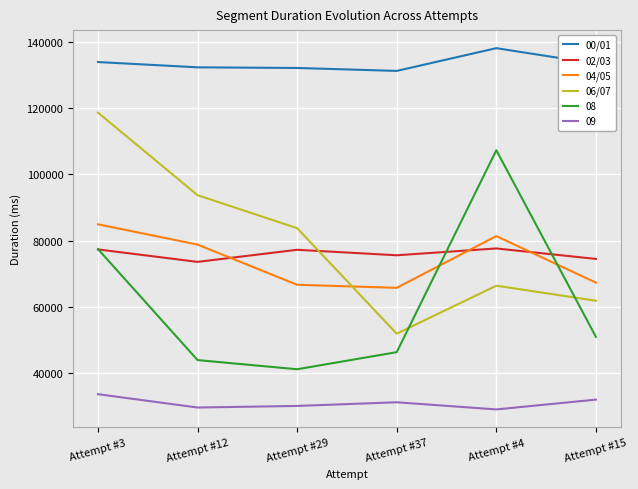

What is the difference between the highest and lowest values at Attempt #15?

101389